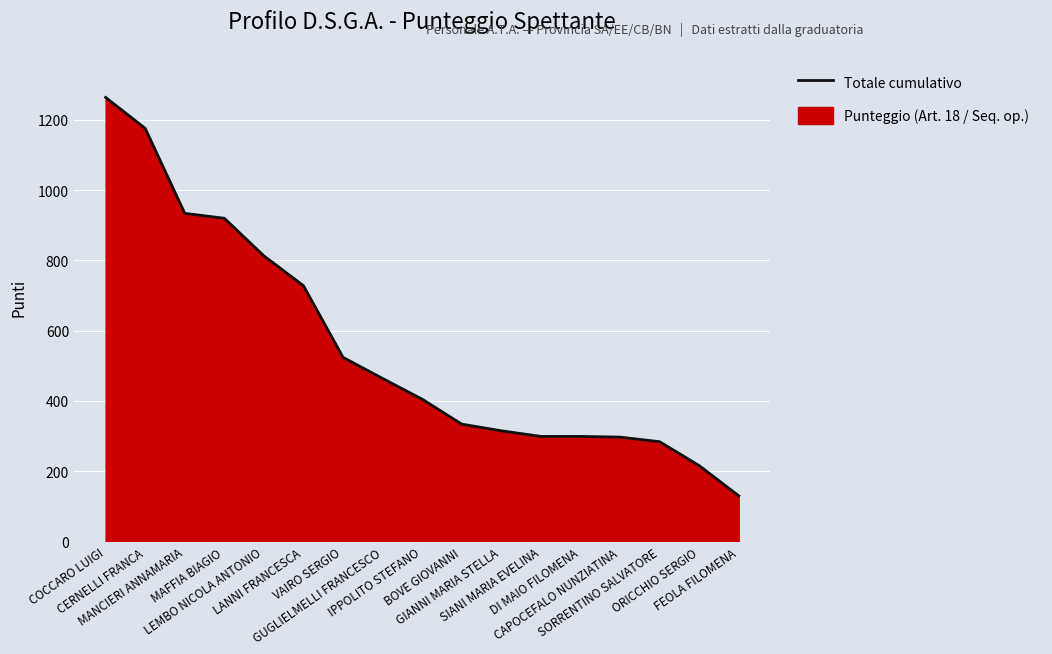

Reading right to left, extract all data points from this chart.

130	216	284	297	299	299	315	334	405	464	524	728	813	920	934	1176	1264